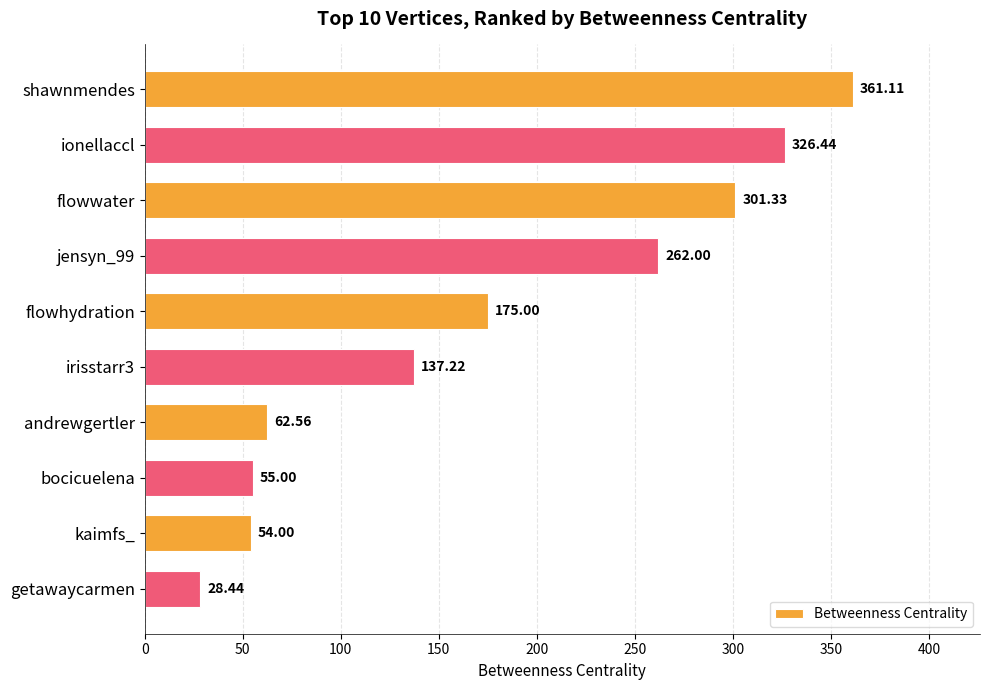

Where is the data nearest to the value 194?

flowhydration